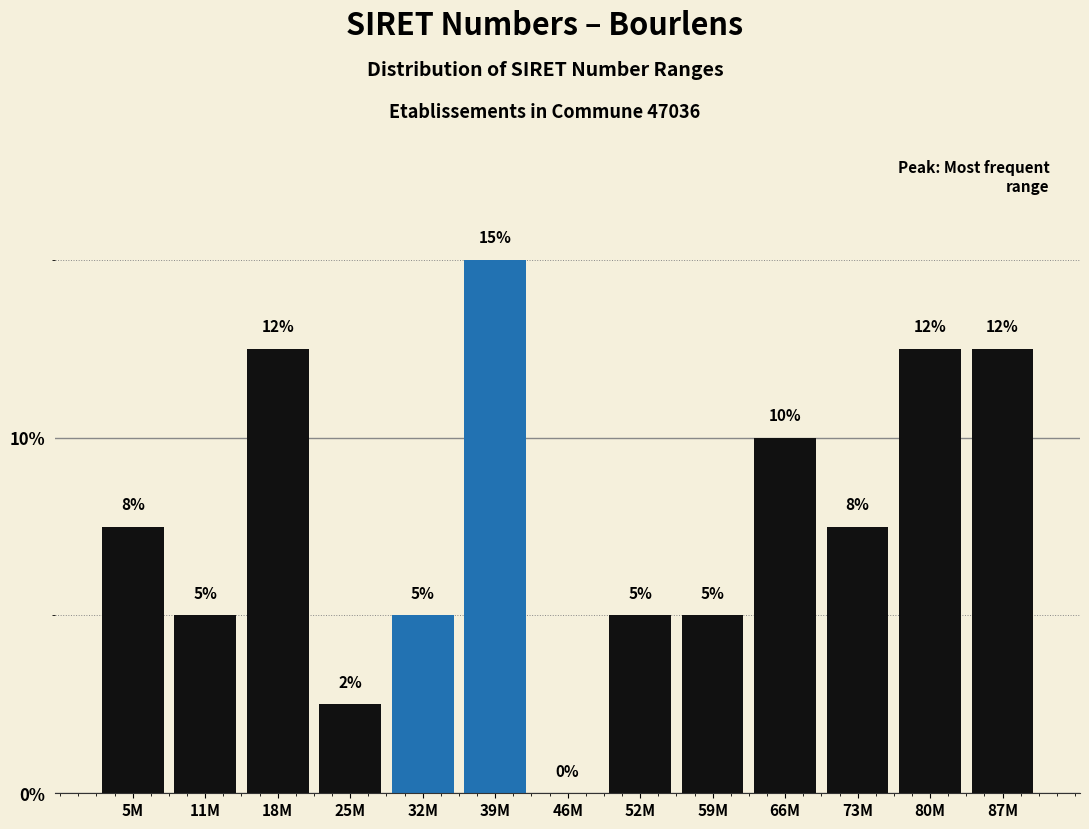

Is it true that the value at 18M is 12.5?

True